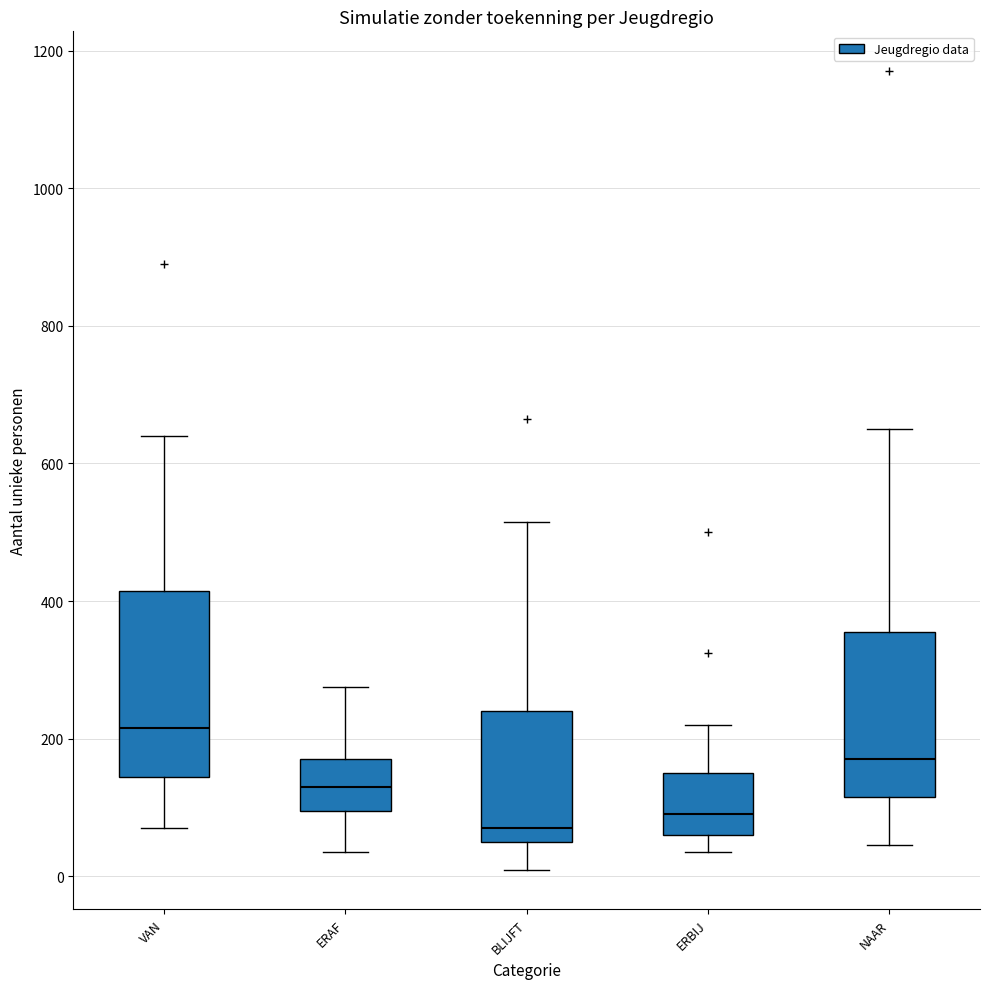

Reading left to right, read every box against the y-axis: the position of its median line, the range the box covers, and the ends of its whiskers. The values are not printed on the chart, so give them approximately, as read against the axis.

VAN: median 220, box 140 to 420, whiskers 80 to 640
ERAF: median 140, box 100 to 180, whiskers 40 to 280
BLIJFT: median 80, box 60 to 240, whiskers 20 to 520
ERBIJ: median 100, box 60 to 160, whiskers 40 to 220
NAAR: median 180, box 120 to 360, whiskers 40 to 660